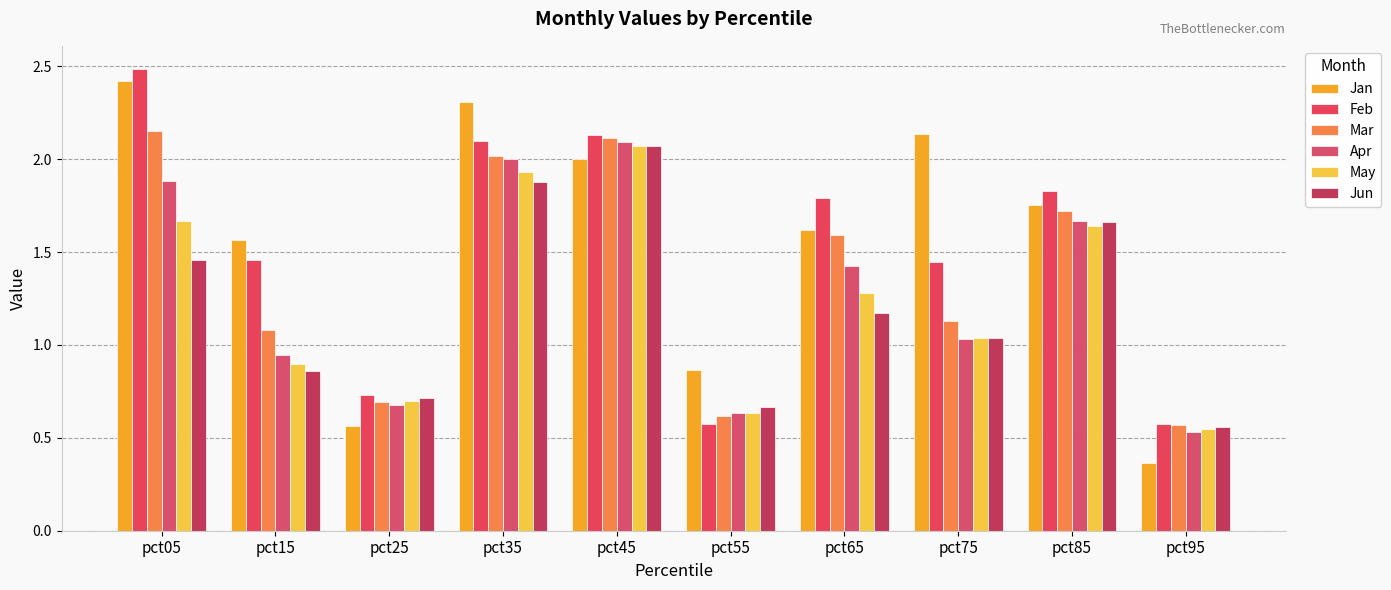

Rank the categories by May value from highest to lowest.

pct45, pct35, pct05, pct85, pct65, pct75, pct15, pct25, pct55, pct95